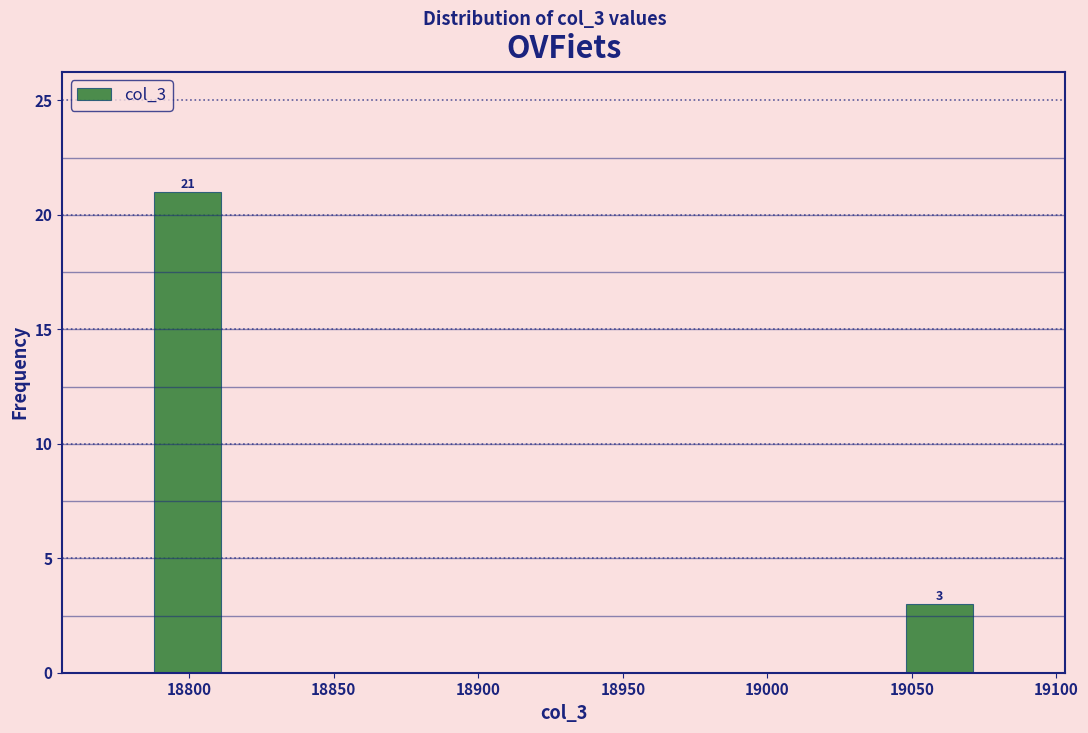

Which range on the x-axis has the tallest bar?

18785 to 18815